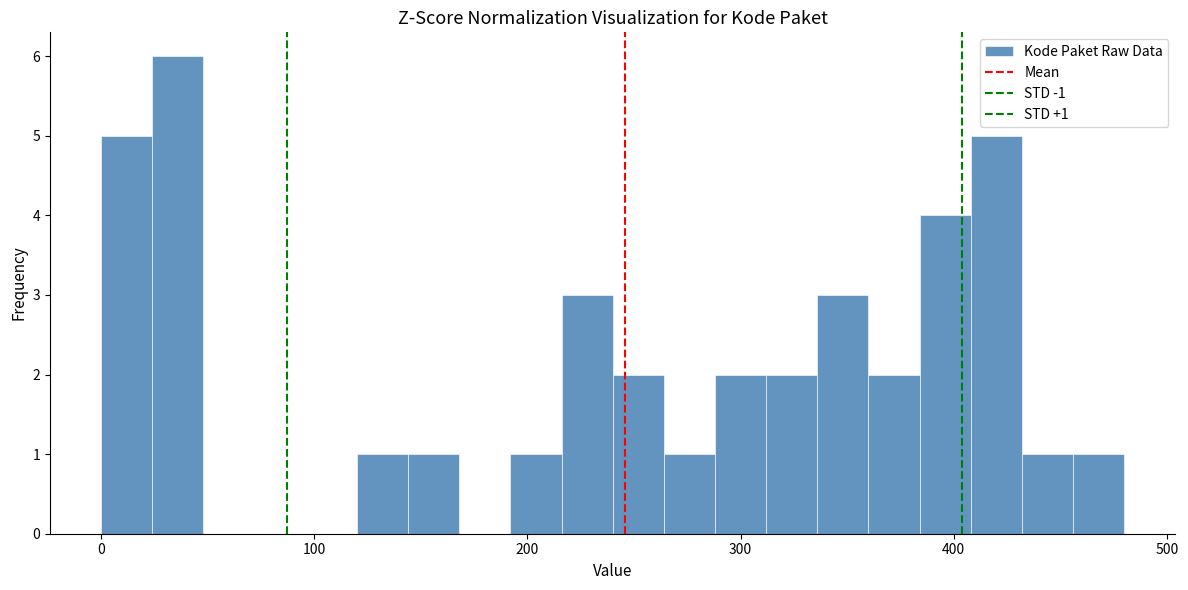

Around what value on the x-axis is the tallest bar? Give the approximate position of its centre, as read against the axis.

40